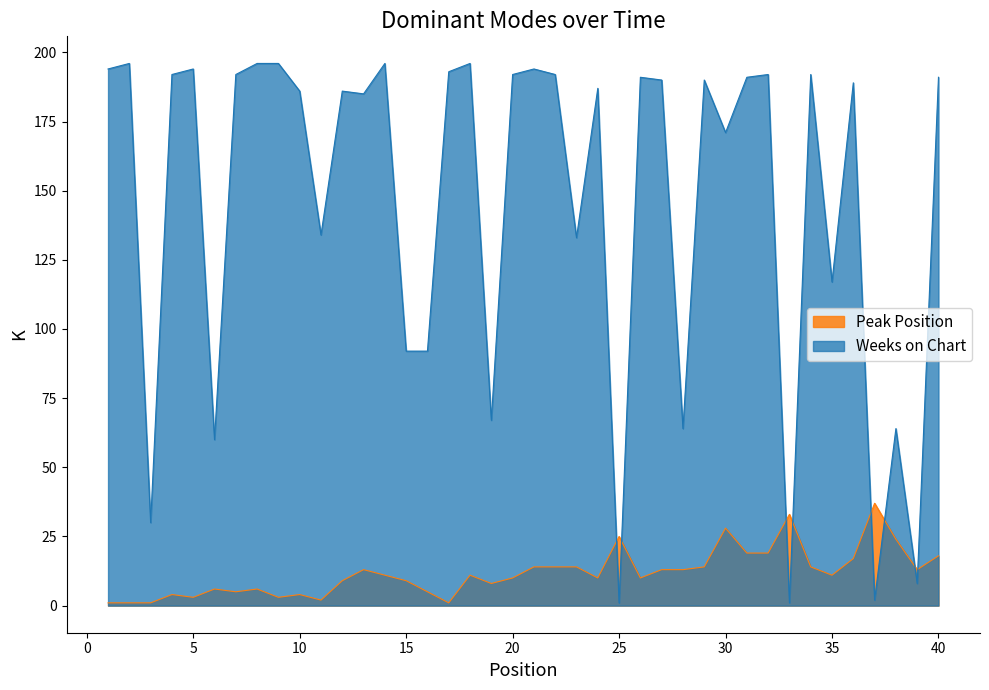

At how many categories does at least one series exceed 5?

40